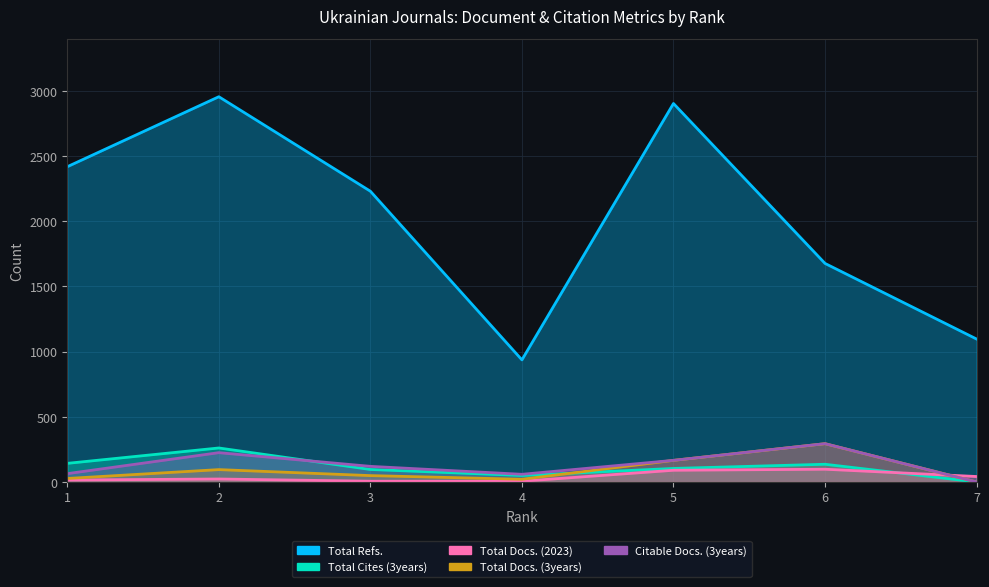

At which label does Citable Docs. (3years) first exceed 120?

2